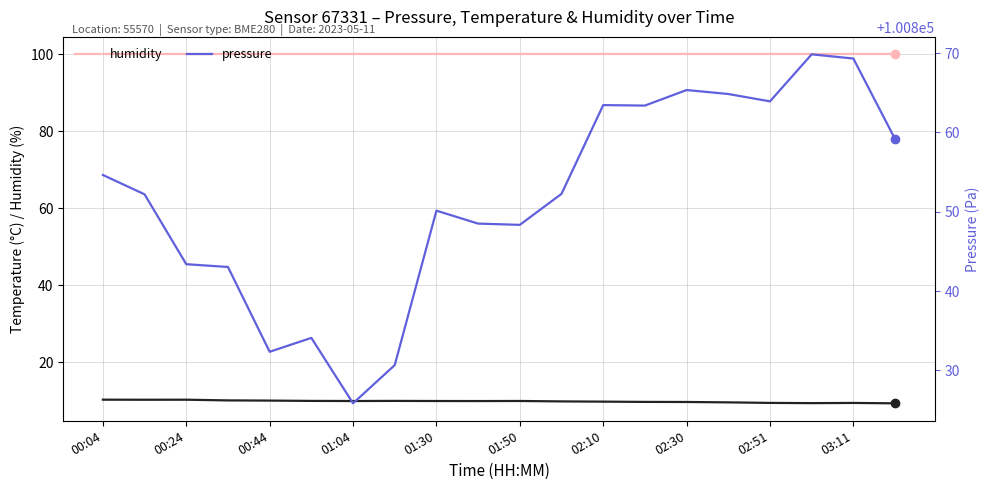

What is the label of the 4th point from the left?

01:04